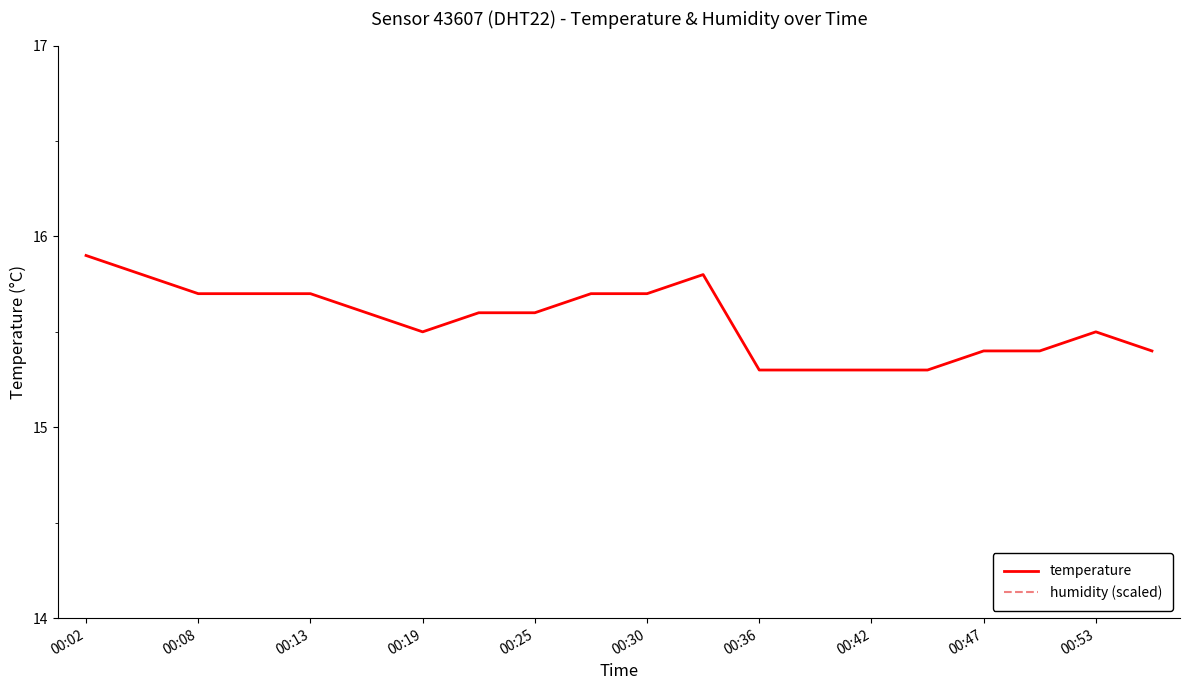

What are all the series names shown in the legend?

temperature, humidity (scaled)